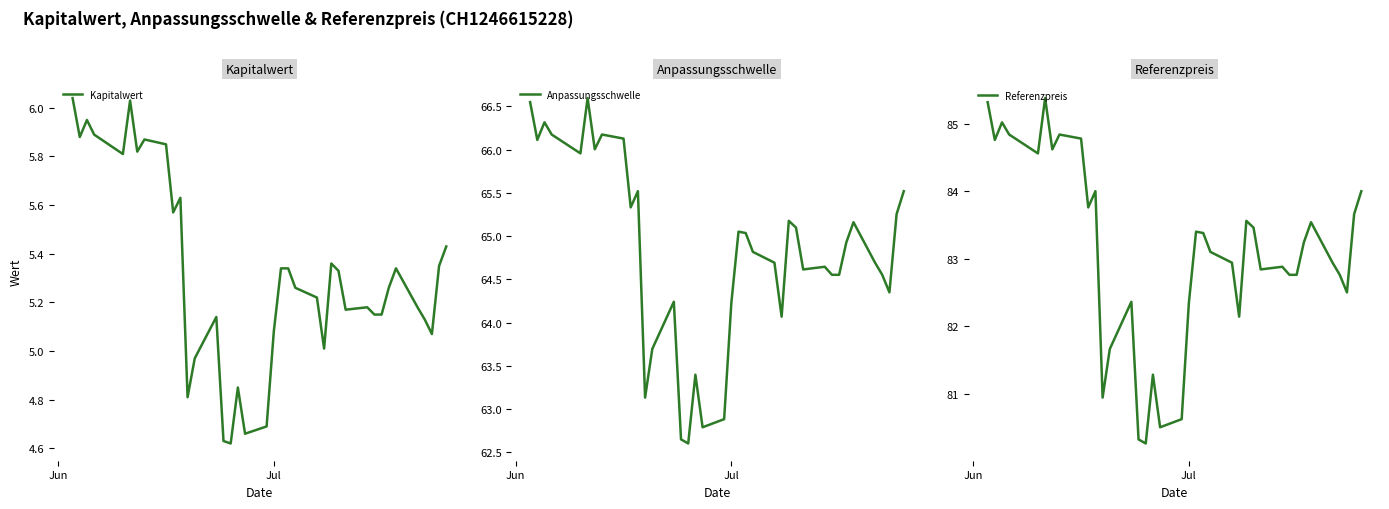

What is the highest value of the Anpassungsschwelle series?

66.6